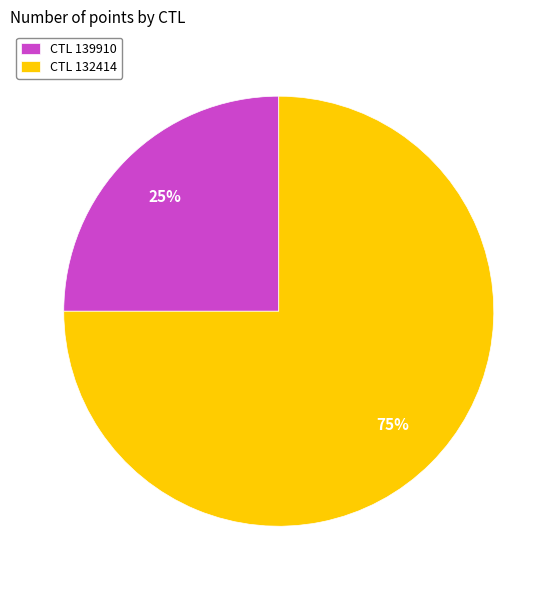

Does any single category account for the majority?

Yes